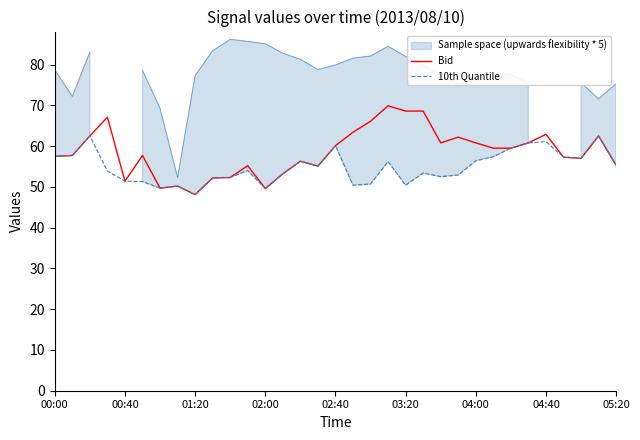

The Bid series shows 57.5 at 00:00. True or false?

True